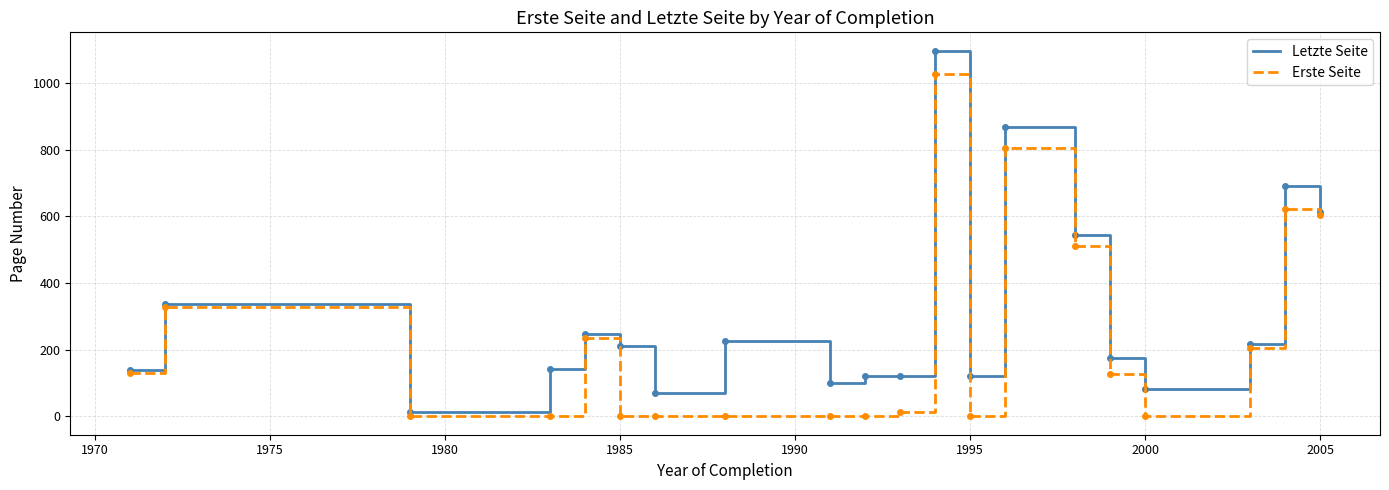

Which series has the largest total across all categories?

Letzte Seite